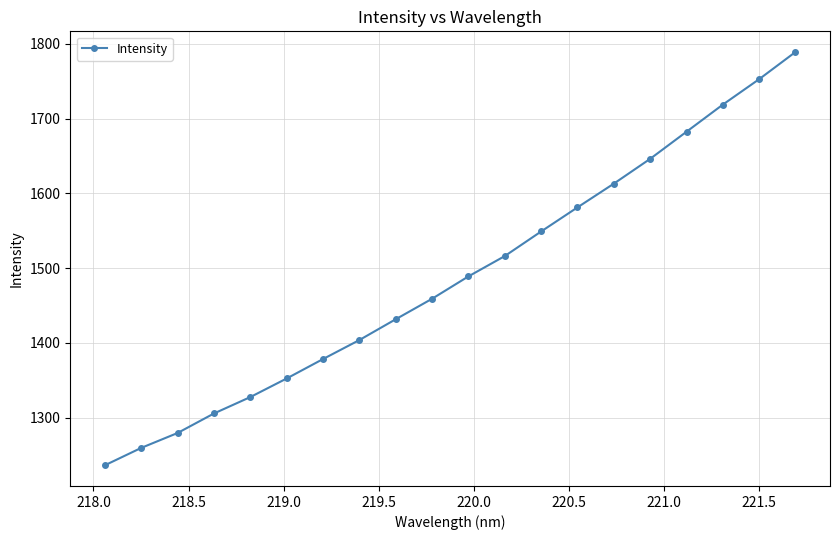

What is the greatest value displayed?

1789.1